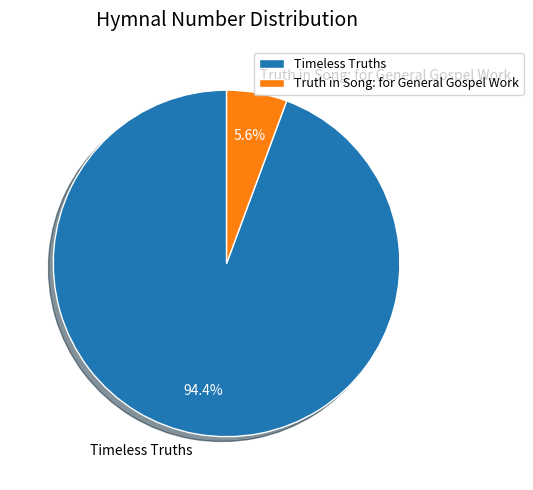

Do Truth in Song: for General Gospel Work and Timeless Truths together represent more than half of the pie?

Yes